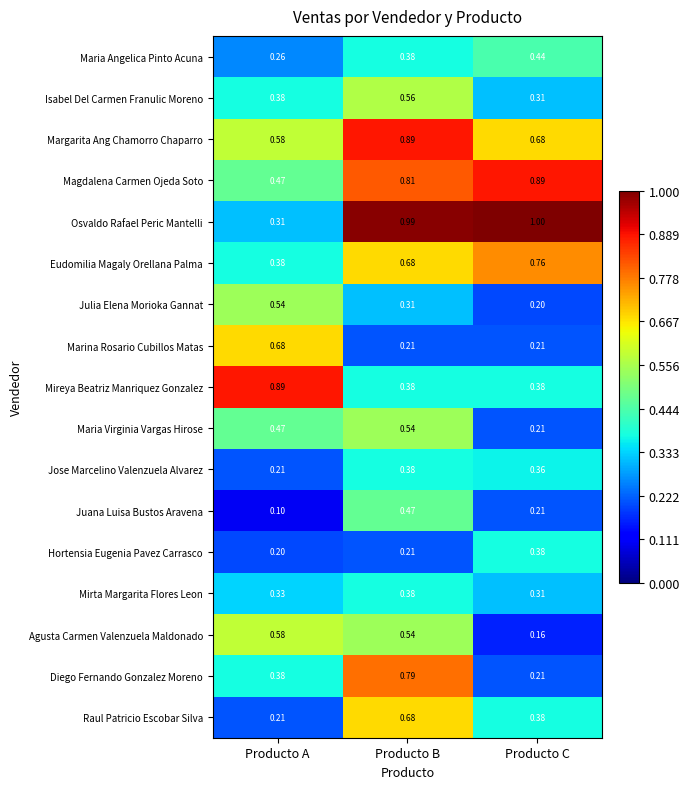

Which category has the highest value in the Magdalena Carmen Ojeda Soto series?

Producto C